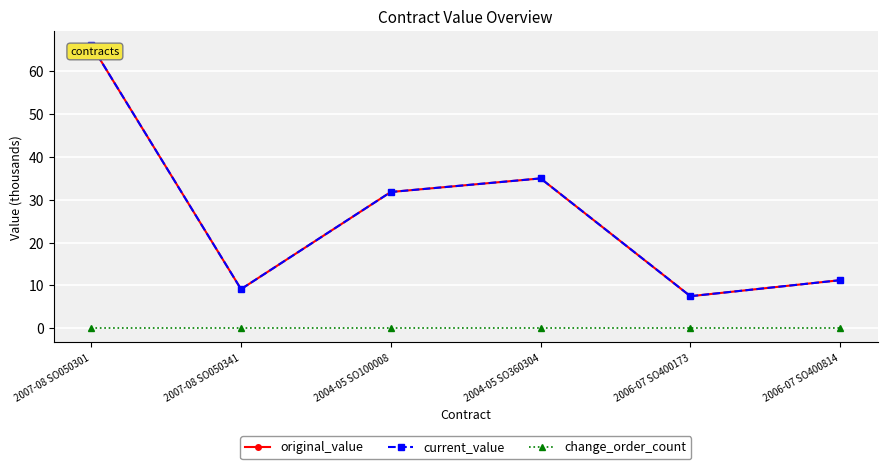

Is this an area chart (filled region under the line)?

No